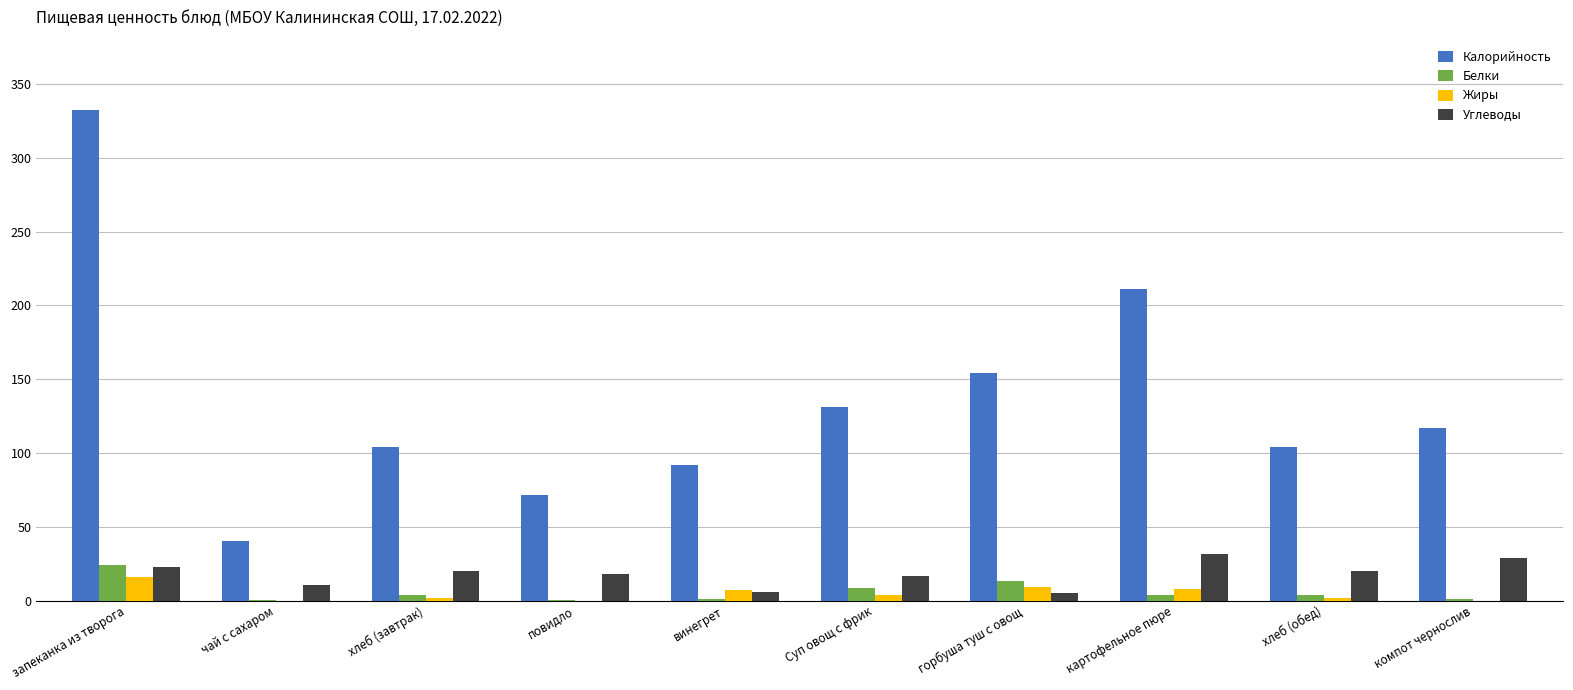

Which series has the largest total across all categories?

Калорийность